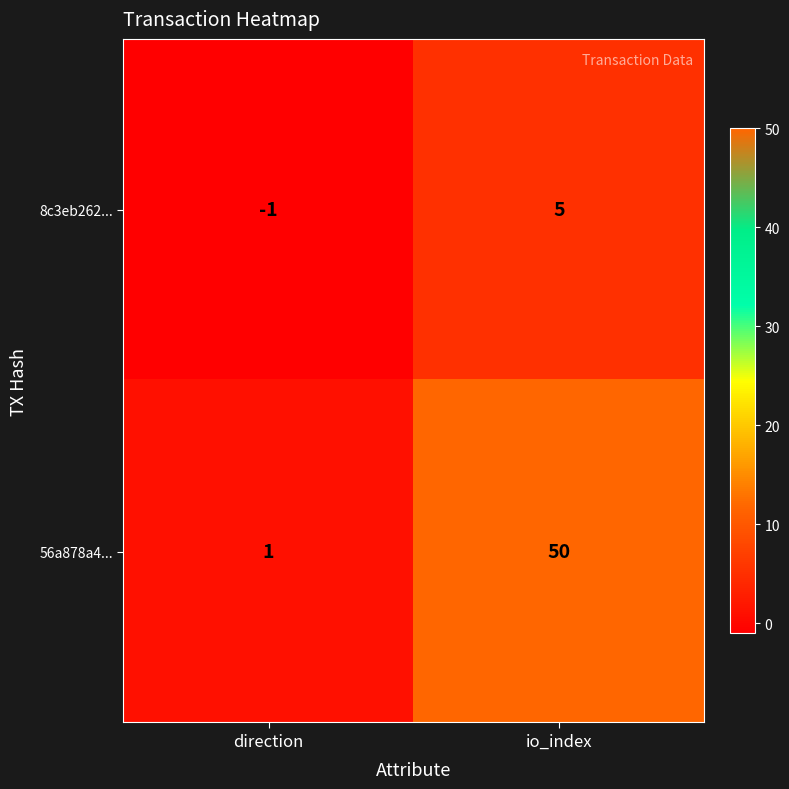

What is the sum of the 8c3eb262... values at io_index and direction?

4